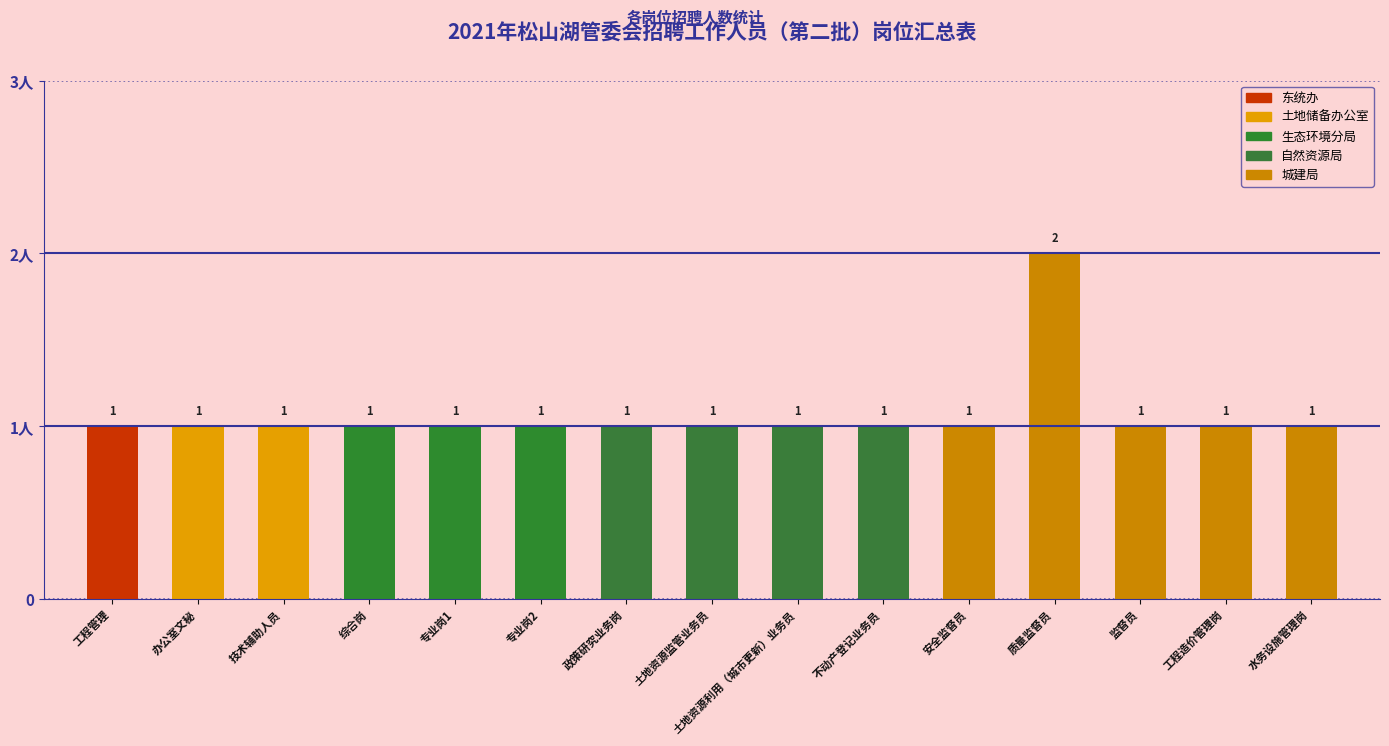

True or false: the data shows 0 at 监督员.

False